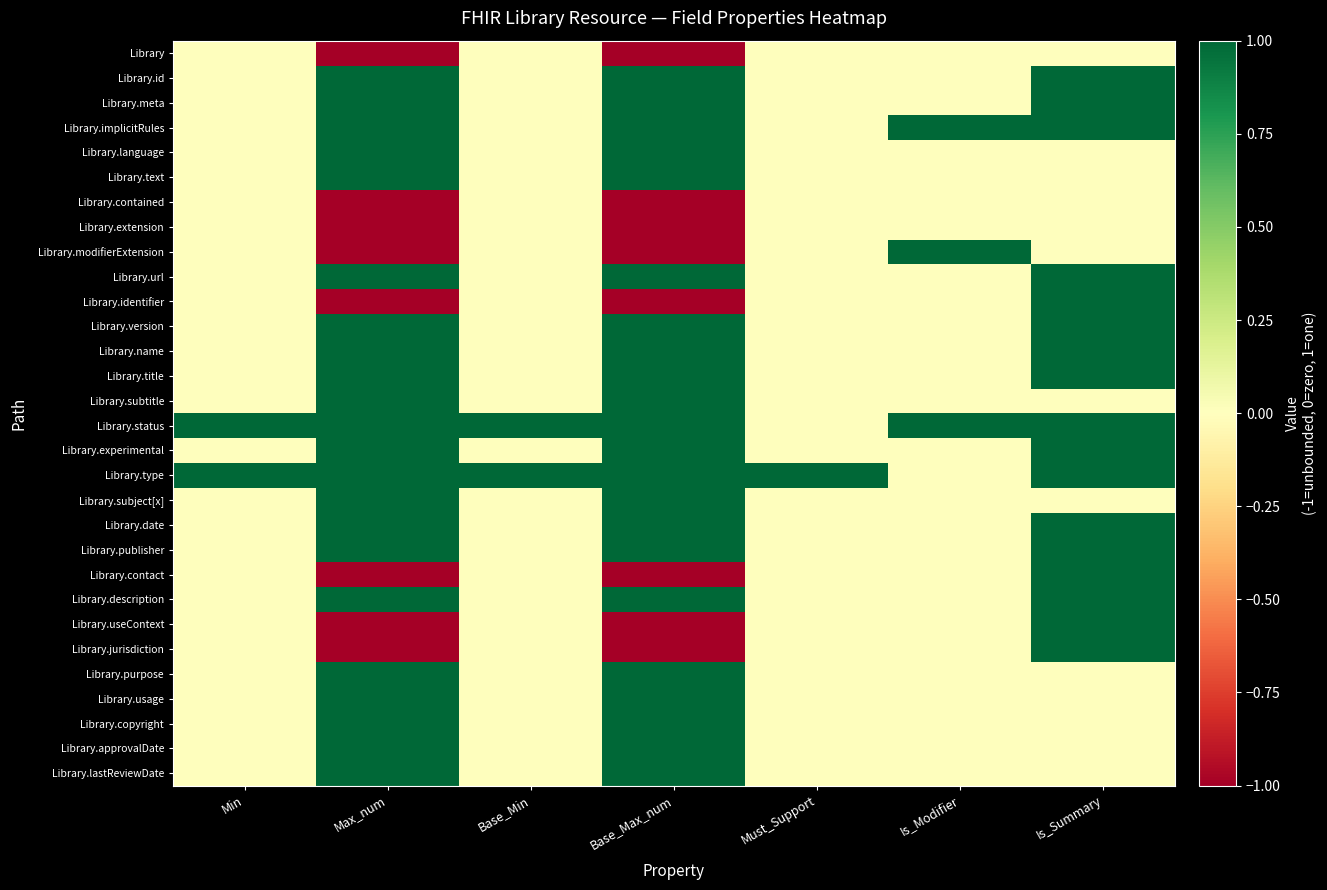

Reading right to left, list all the values displayed in this chart.

Library: Is_Summary=0	Is_Modifier=0	Must_Support=0	Base_Max_num=-1	Base_Min=0	Max_num=-1	Min=0
Library.id: Is_Summary=1	Is_Modifier=0	Must_Support=0	Base_Max_num=1	Base_Min=0	Max_num=1	Min=0
Library.meta: Is_Summary=1	Is_Modifier=0	Must_Support=0	Base_Max_num=1	Base_Min=0	Max_num=1	Min=0
Library.implicitRules: Is_Summary=1	Is_Modifier=1	Must_Support=0	Base_Max_num=1	Base_Min=0	Max_num=1	Min=0
Library.language: Is_Summary=0	Is_Modifier=0	Must_Support=0	Base_Max_num=1	Base_Min=0	Max_num=1	Min=0
Library.text: Is_Summary=0	Is_Modifier=0	Must_Support=0	Base_Max_num=1	Base_Min=0	Max_num=1	Min=0
Library.contained: Is_Summary=0	Is_Modifier=0	Must_Support=0	Base_Max_num=-1	Base_Min=0	Max_num=-1	Min=0
Library.extension: Is_Summary=0	Is_Modifier=0	Must_Support=0	Base_Max_num=-1	Base_Min=0	Max_num=-1	Min=0
Library.modifierExtension: Is_Summary=0	Is_Modifier=1	Must_Support=0	Base_Max_num=-1	Base_Min=0	Max_num=-1	Min=0
Library.url: Is_Summary=1	Is_Modifier=0	Must_Support=0	Base_Max_num=1	Base_Min=0	Max_num=1	Min=0
Library.identifier: Is_Summary=1	Is_Modifier=0	Must_Support=0	Base_Max_num=-1	Base_Min=0	Max_num=-1	Min=0
Library.version: Is_Summary=1	Is_Modifier=0	Must_Support=0	Base_Max_num=1	Base_Min=0	Max_num=1	Min=0
Library.name: Is_Summary=1	Is_Modifier=0	Must_Support=0	Base_Max_num=1	Base_Min=0	Max_num=1	Min=0
Library.title: Is_Summary=1	Is_Modifier=0	Must_Support=0	Base_Max_num=1	Base_Min=0	Max_num=1	Min=0
Library.subtitle: Is_Summary=0	Is_Modifier=0	Must_Support=0	Base_Max_num=1	Base_Min=0	Max_num=1	Min=0
Library.status: Is_Summary=1	Is_Modifier=1	Must_Support=0	Base_Max_num=1	Base_Min=1	Max_num=1	Min=1
Library.experimental: Is_Summary=1	Is_Modifier=0	Must_Support=0	Base_Max_num=1	Base_Min=0	Max_num=1	Min=0
Library.type: Is_Summary=1	Is_Modifier=0	Must_Support=1	Base_Max_num=1	Base_Min=1	Max_num=1	Min=1
Library.subject[x]: Is_Summary=0	Is_Modifier=0	Must_Support=0	Base_Max_num=1	Base_Min=0	Max_num=1	Min=0
Library.date: Is_Summary=1	Is_Modifier=0	Must_Support=0	Base_Max_num=1	Base_Min=0	Max_num=1	Min=0
Library.publisher: Is_Summary=1	Is_Modifier=0	Must_Support=0	Base_Max_num=1	Base_Min=0	Max_num=1	Min=0
Library.contact: Is_Summary=1	Is_Modifier=0	Must_Support=0	Base_Max_num=-1	Base_Min=0	Max_num=-1	Min=0
Library.description: Is_Summary=1	Is_Modifier=0	Must_Support=0	Base_Max_num=1	Base_Min=0	Max_num=1	Min=0
Library.useContext: Is_Summary=1	Is_Modifier=0	Must_Support=0	Base_Max_num=-1	Base_Min=0	Max_num=-1	Min=0
Library.jurisdiction: Is_Summary=1	Is_Modifier=0	Must_Support=0	Base_Max_num=-1	Base_Min=0	Max_num=-1	Min=0
Library.purpose: Is_Summary=0	Is_Modifier=0	Must_Support=0	Base_Max_num=1	Base_Min=0	Max_num=1	Min=0
Library.usage: Is_Summary=0	Is_Modifier=0	Must_Support=0	Base_Max_num=1	Base_Min=0	Max_num=1	Min=0
Library.copyright: Is_Summary=0	Is_Modifier=0	Must_Support=0	Base_Max_num=1	Base_Min=0	Max_num=1	Min=0
Library.approvalDate: Is_Summary=0	Is_Modifier=0	Must_Support=0	Base_Max_num=1	Base_Min=0	Max_num=1	Min=0
Library.lastReviewDate: Is_Summary=0	Is_Modifier=0	Must_Support=0	Base_Max_num=1	Base_Min=0	Max_num=1	Min=0